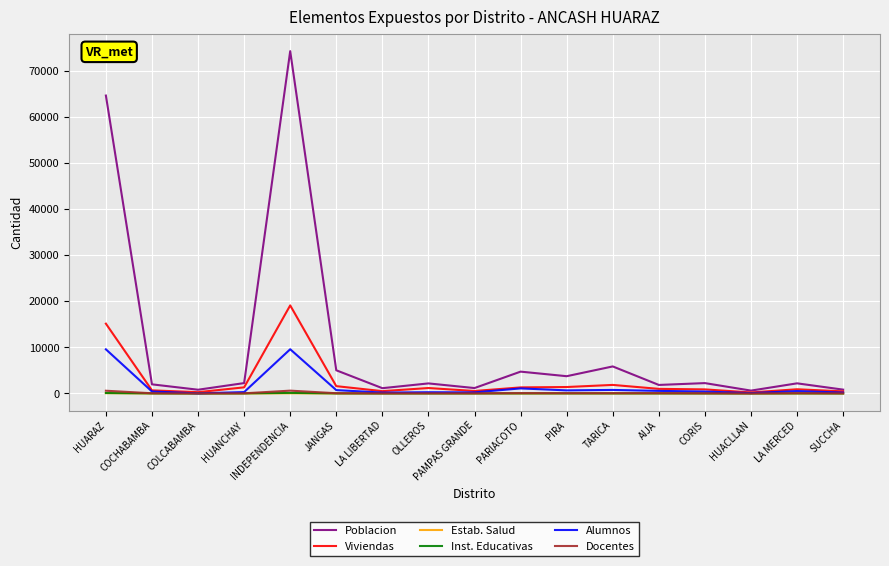

What is the greatest value displayed?

74383